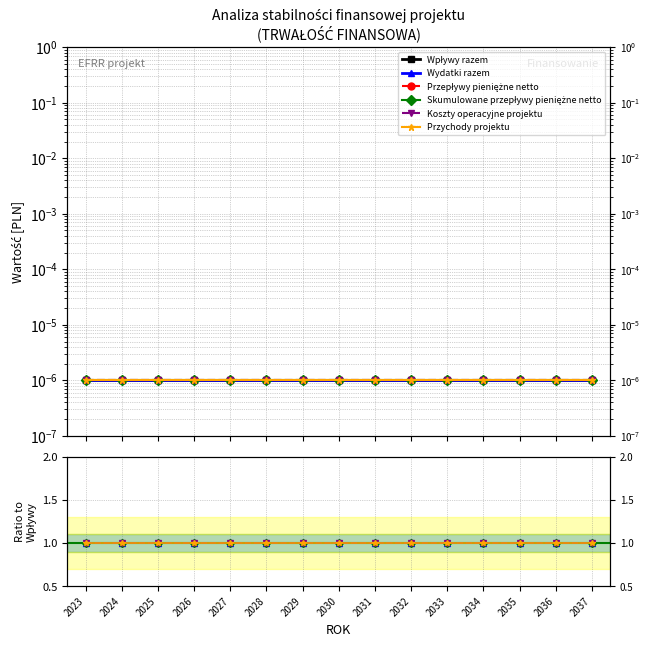

Between 2023 and 2033, which is larger?

2023